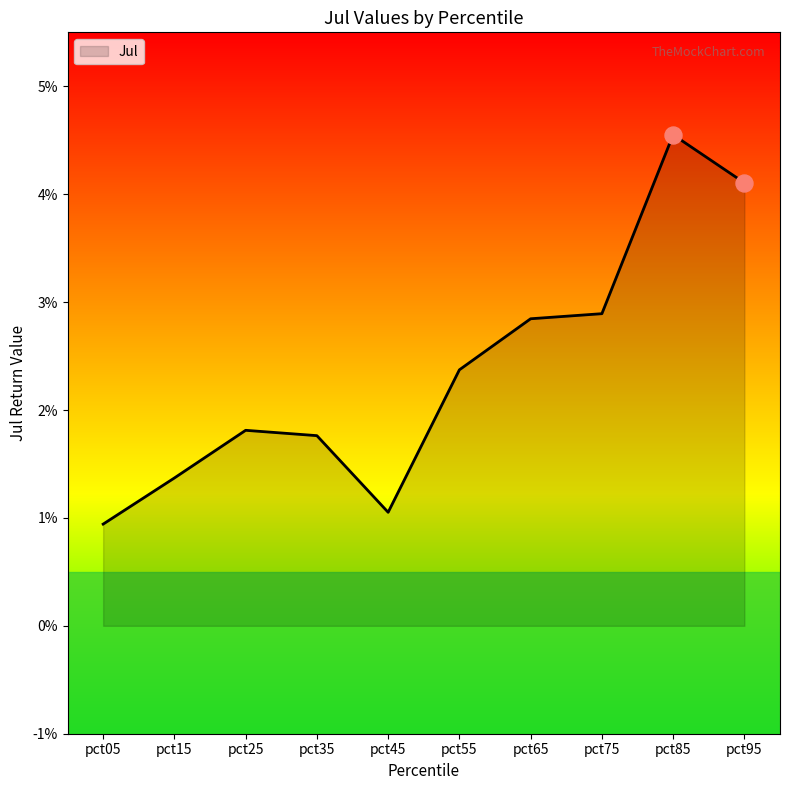

Which has a higher value, pct25 or pct75?

pct75